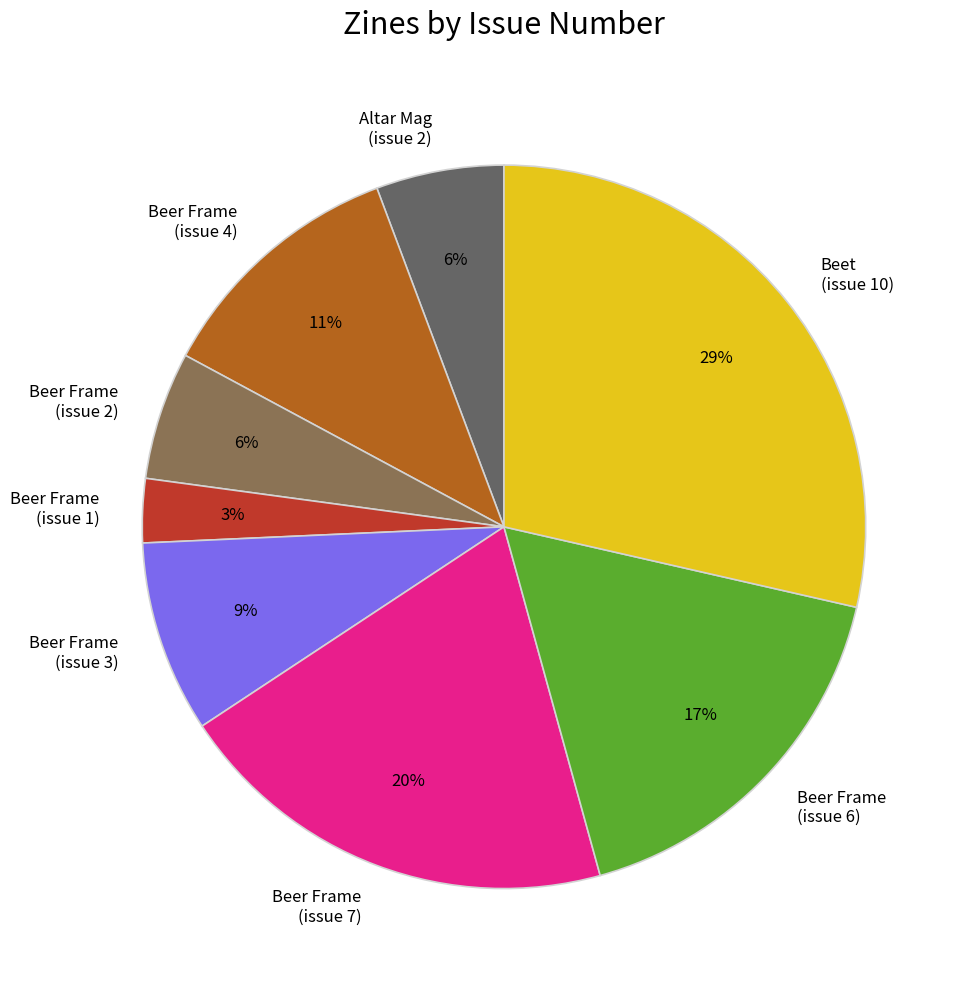

To the nearest percent, what percentage of the pie is Beer Frame (issue 1)?

3%